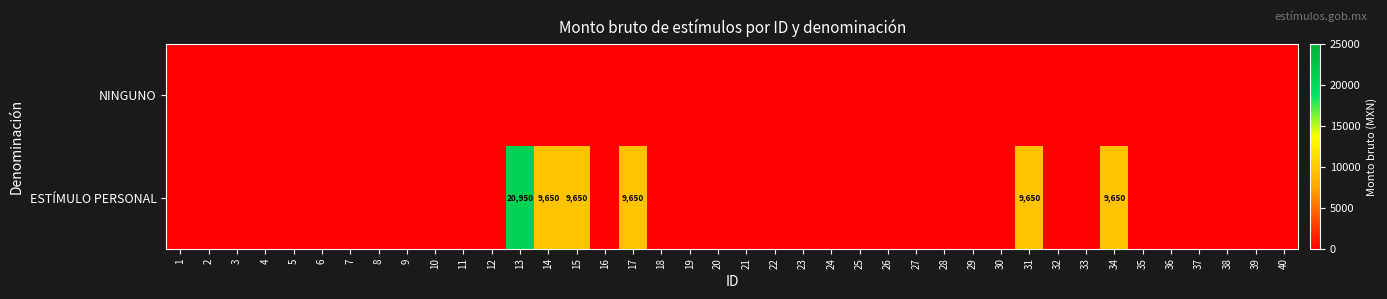

Is it true that ESTÍMULO PERSONAL equals 9650 at 15?

True